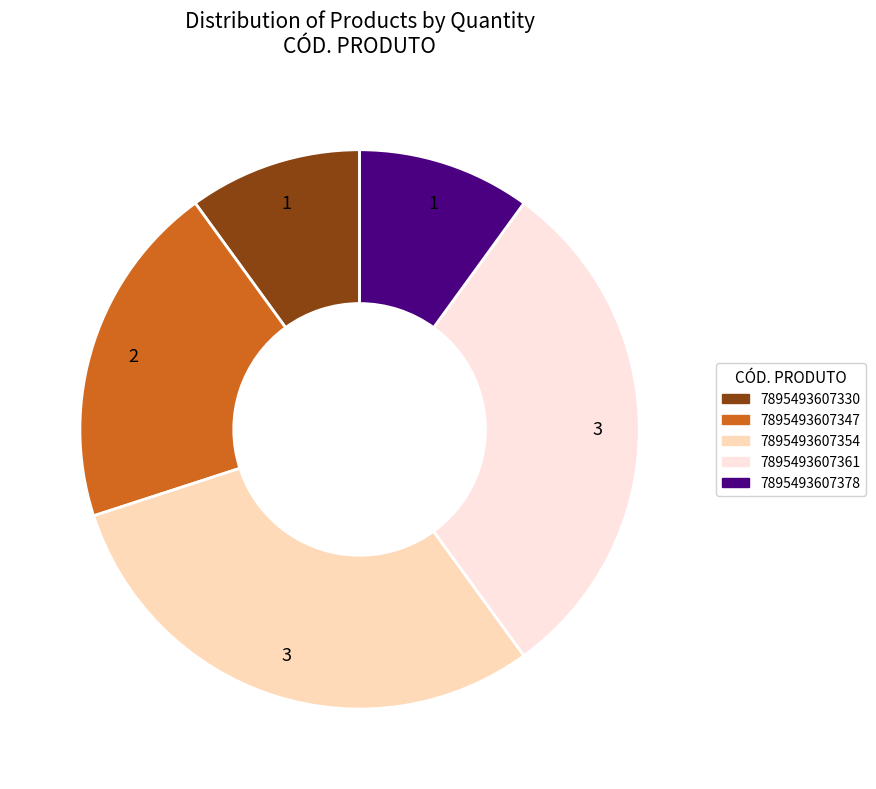

Does any single category account for the majority?

No